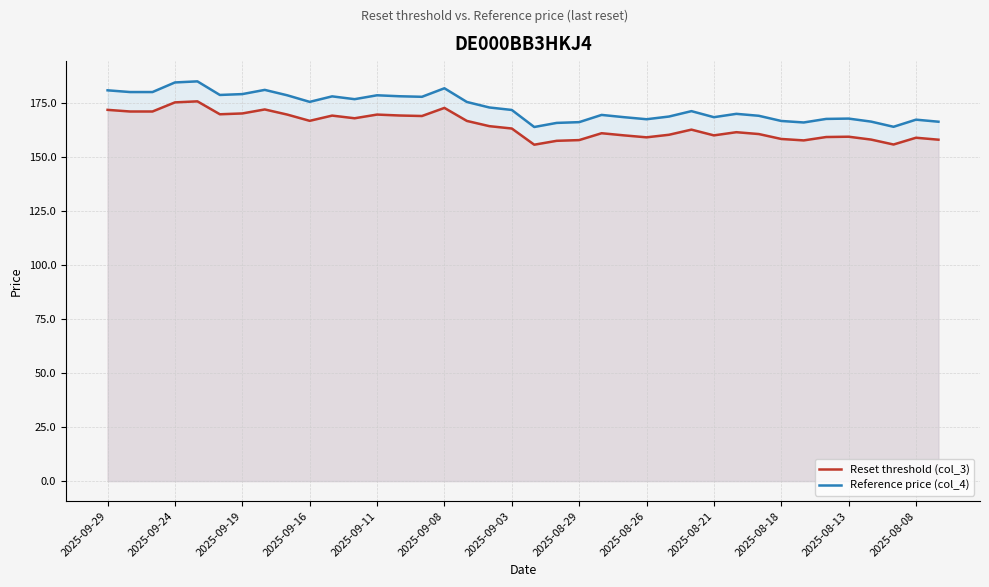

Which series has the largest total across all categories?

Reference price (col_4)